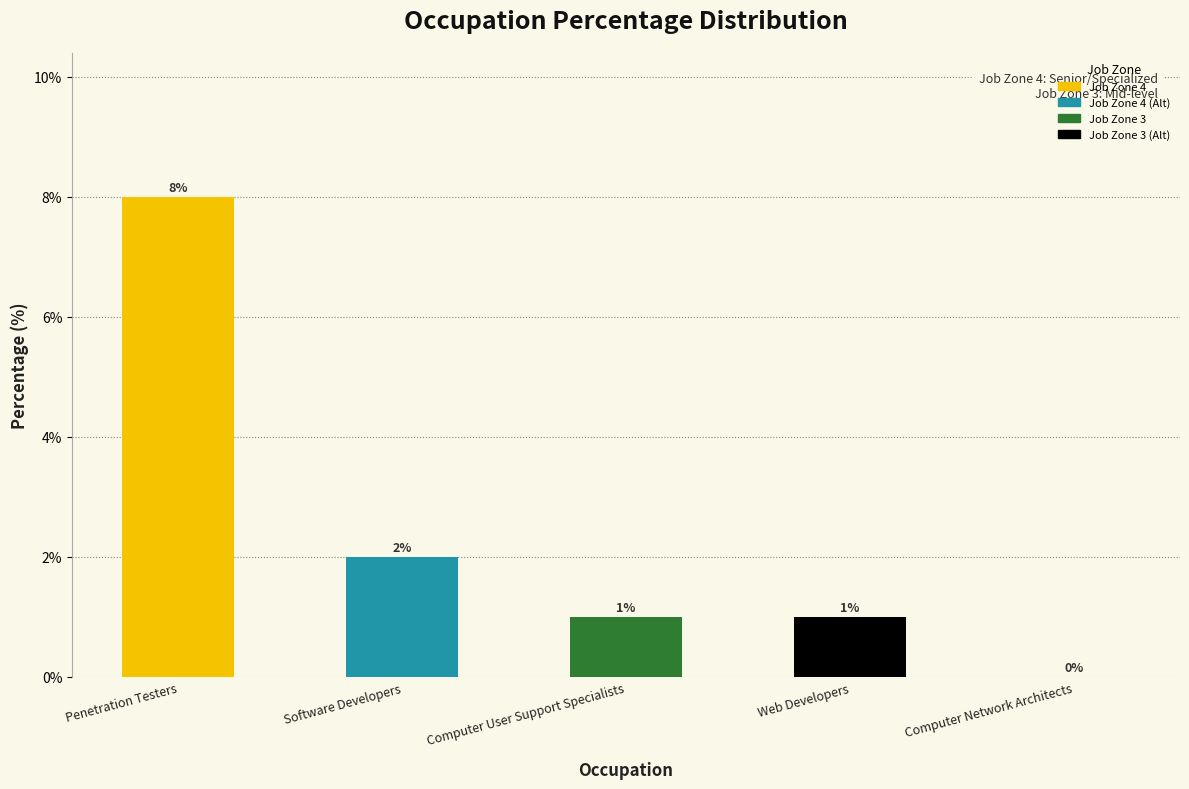

Reading left to right, what are all the values shown in this chart?

Penetration Testers=8	Software Developers=2	Computer User Support Specialists=1	Web Developers=1	Computer Network Architects=0